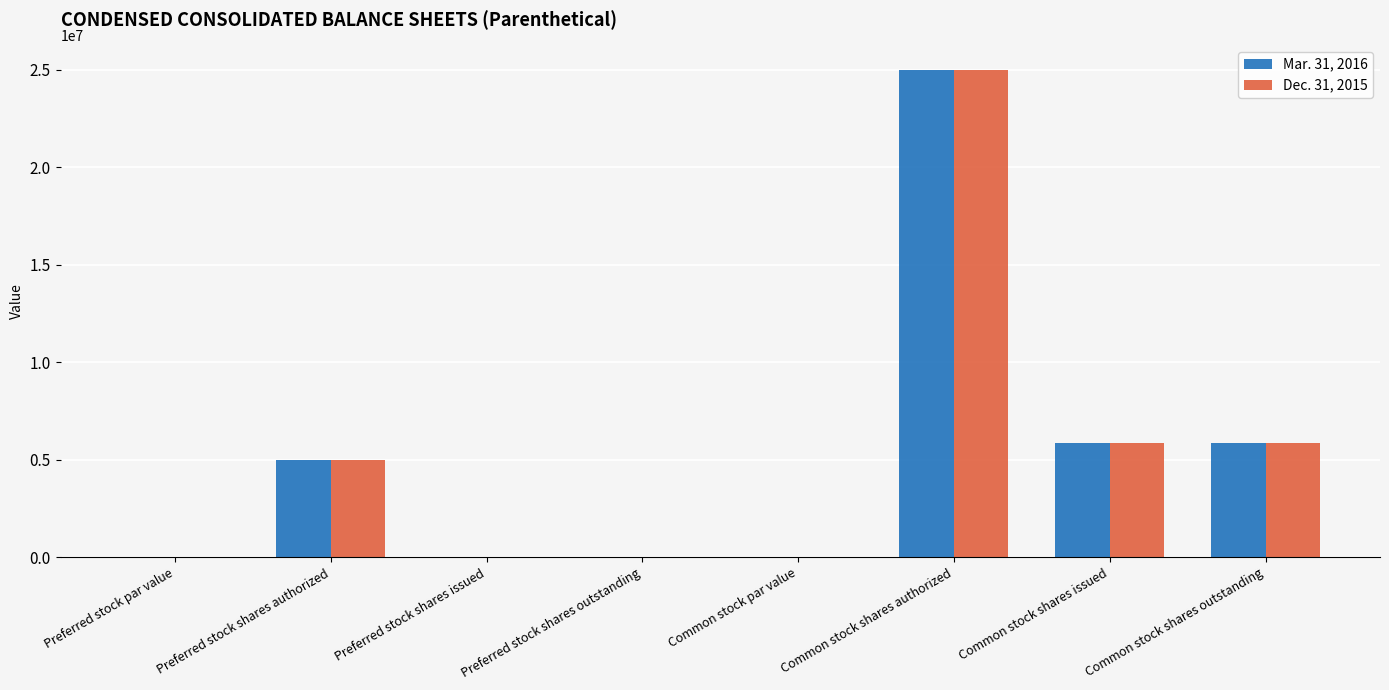

At which category is the sum across all series the highest?

Common stock shares authorized